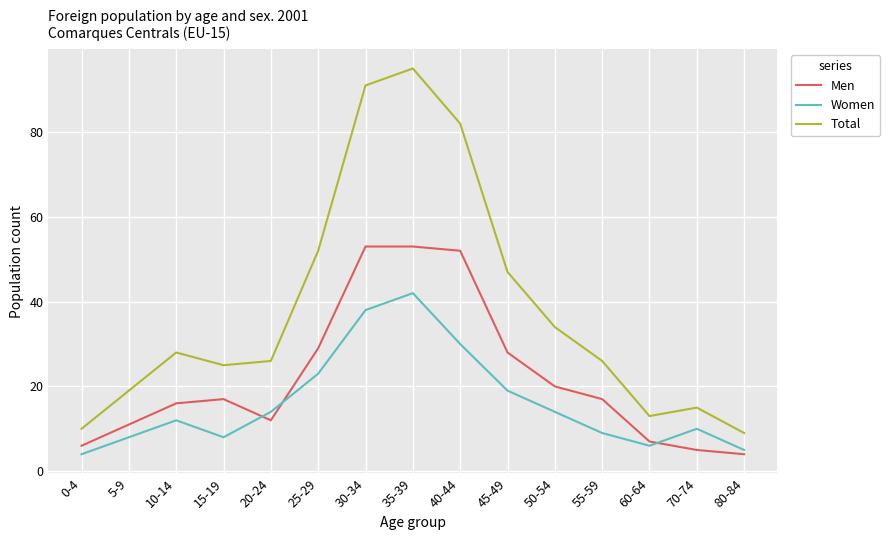

What is the difference between the highest and lowest values at 10-14?

16